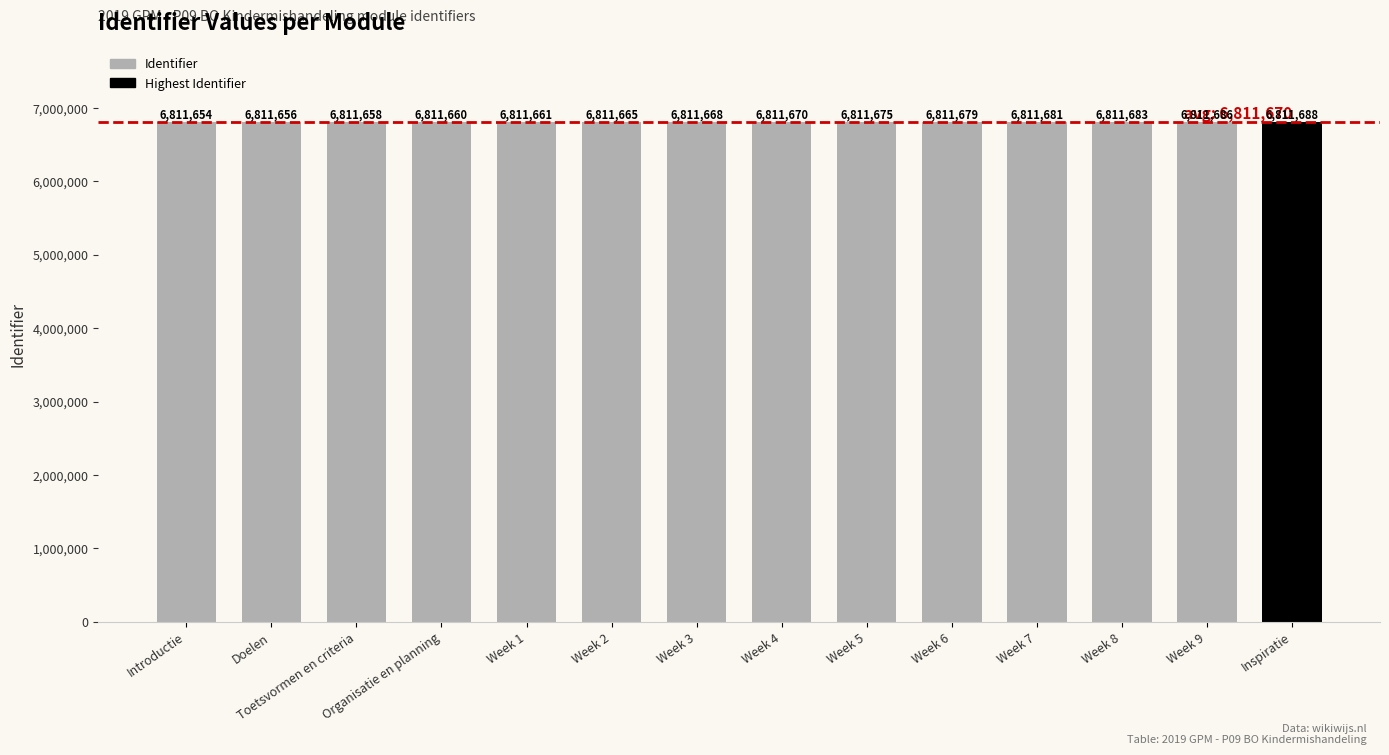

What is the label of the 13th bar from the left?

Week 9